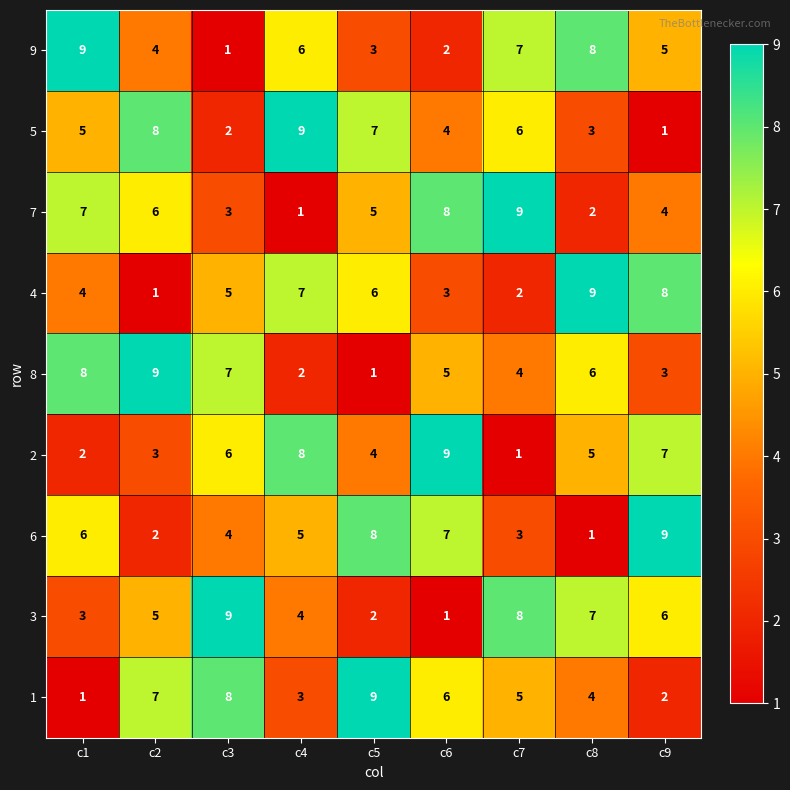

What is the total value across all series at c9?

45